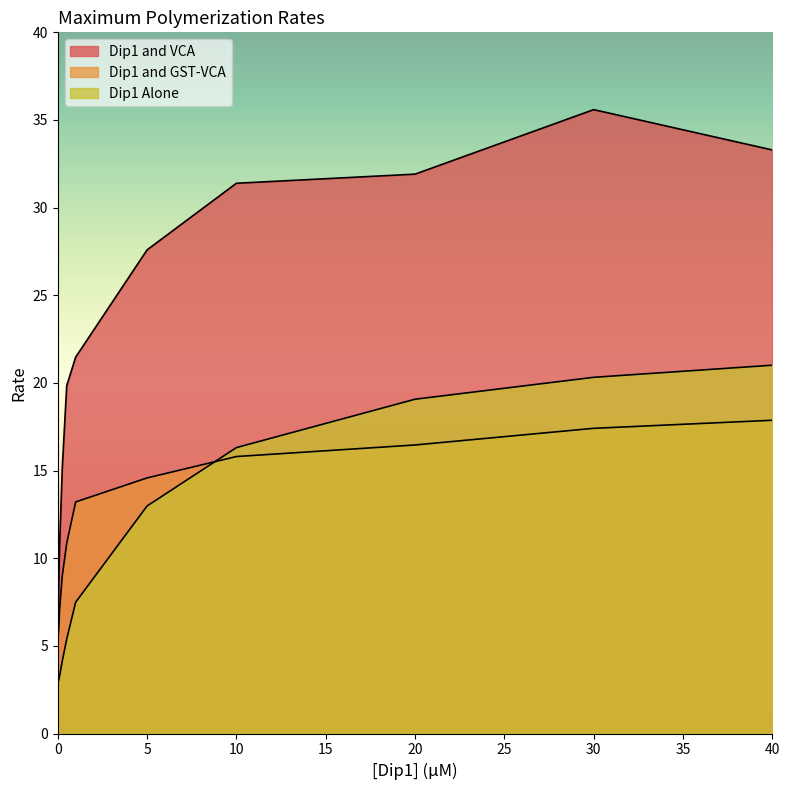

Does the chart display data point markers on the line(s)?

No